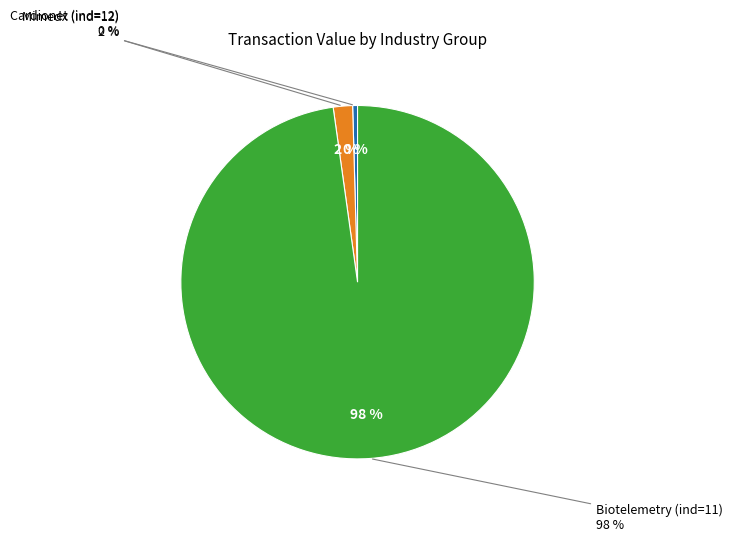

Does 4 account for over 50% of the chart?

No